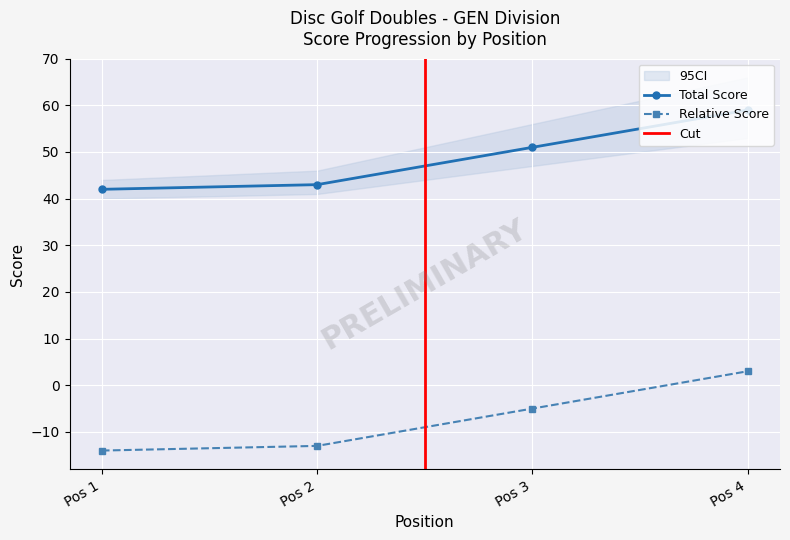

Read the Relative Score value at Pos 1, to the nearest 5.

-15